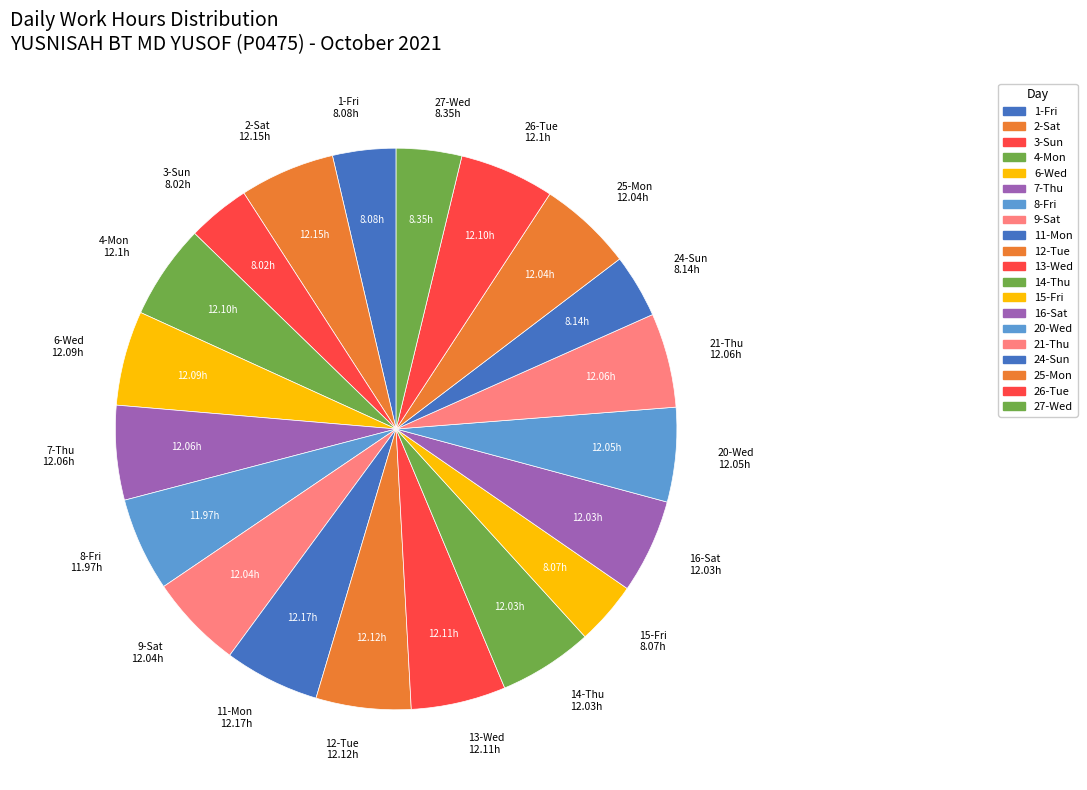

To the nearest percent, what is the combined percentage of 27-Wed and 7-Thu?

9%